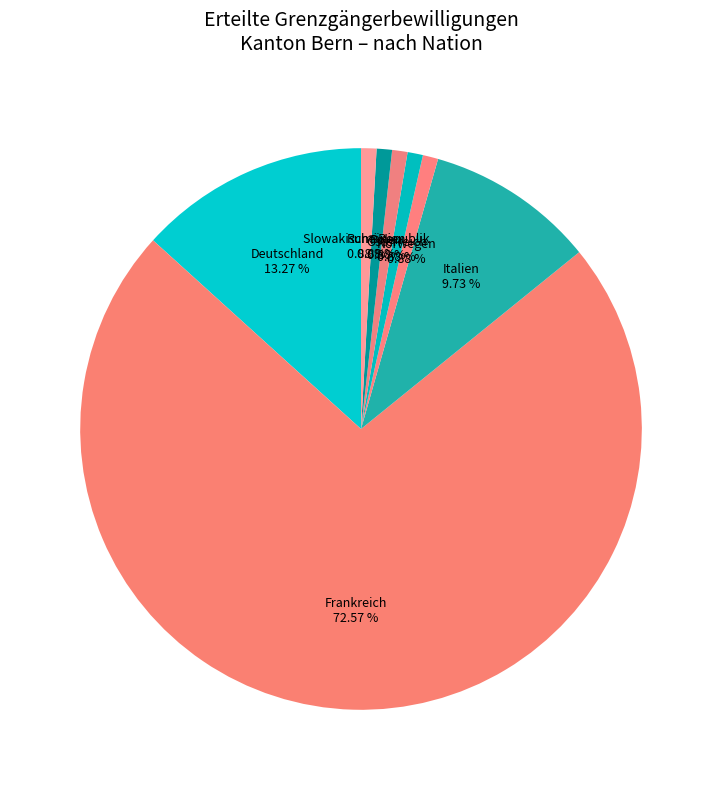

To the nearest percent, what is the difference between the largest and smallest slice percentages?

72%